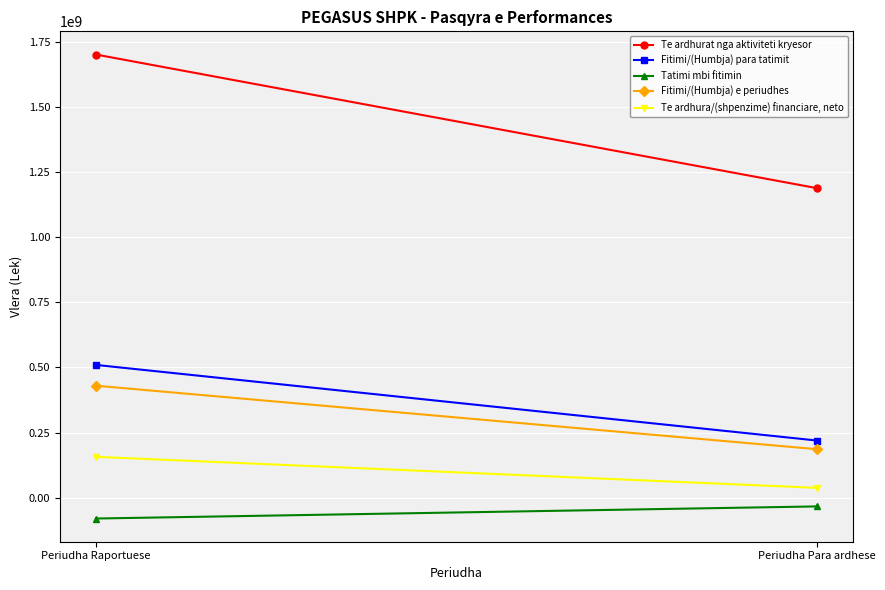

What is the greatest value displayed?

1700792065